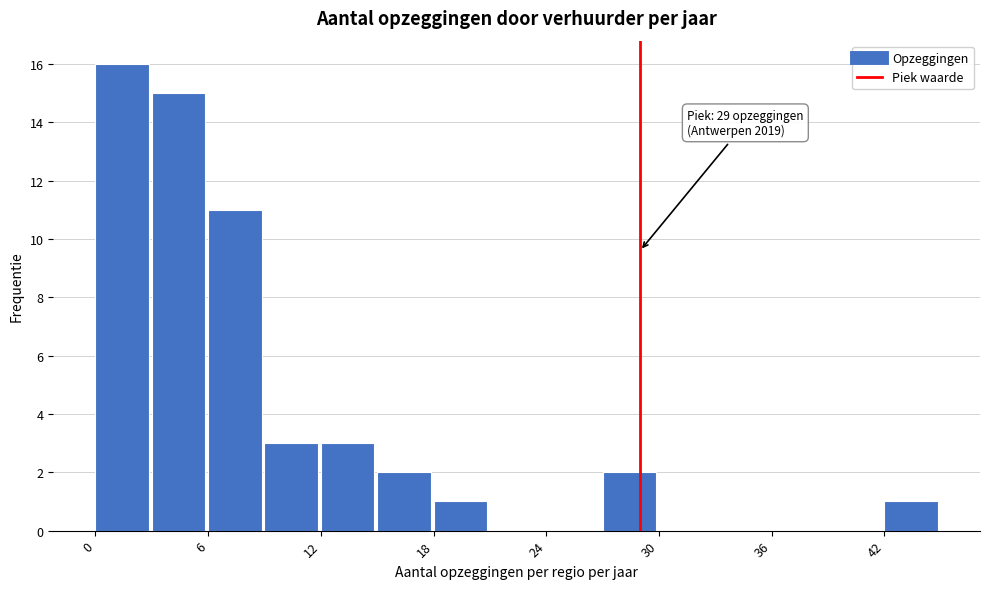

Around what value on the x-axis is the tallest bar? Give the approximate position of its centre, as read against the axis.

1